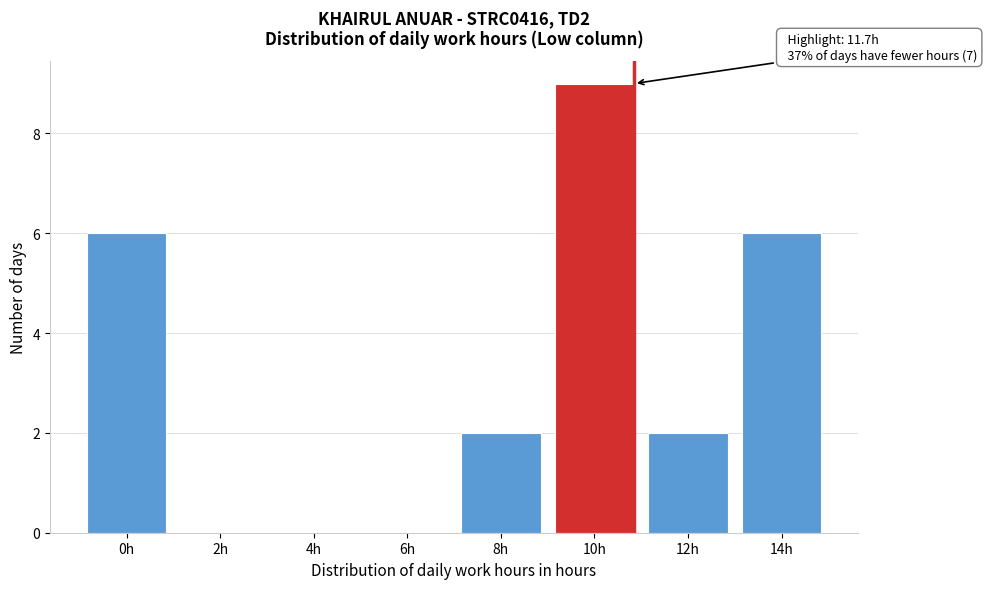

Reading left to right, extract all data points from this chart.

0h=6	2h=0	4h=0	6h=0	8h=2	10h=9	12h=2	14h=6